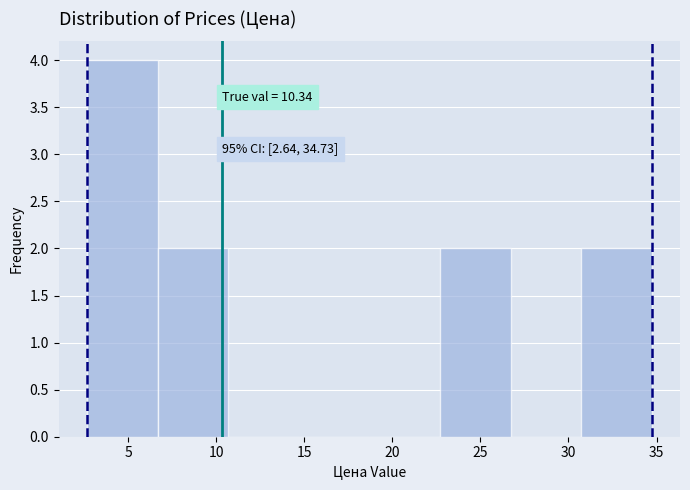

Over which range of the x-axis is the bar tallest?

2.5 to 6.5